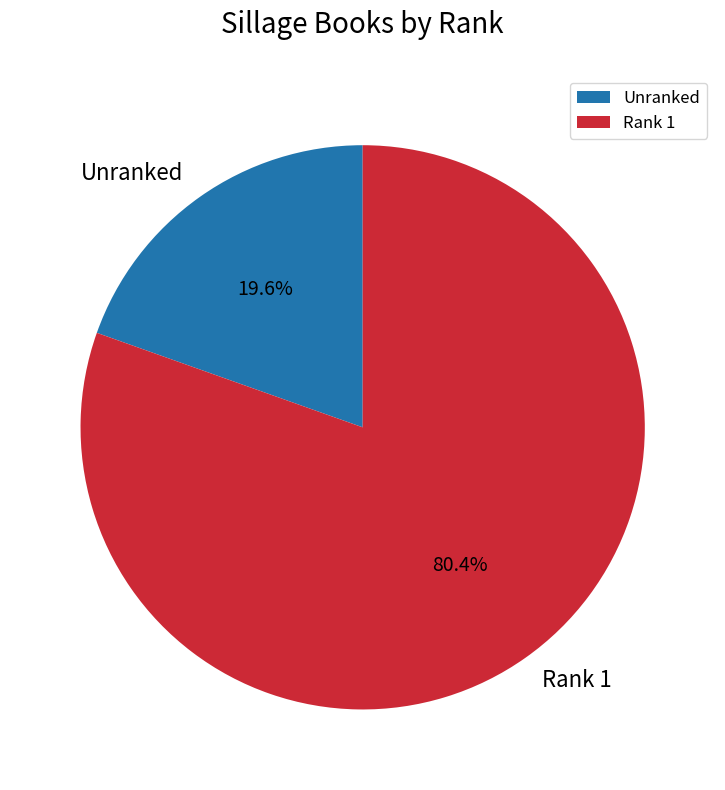

Does Rank 1 represent more than half of the total?

Yes